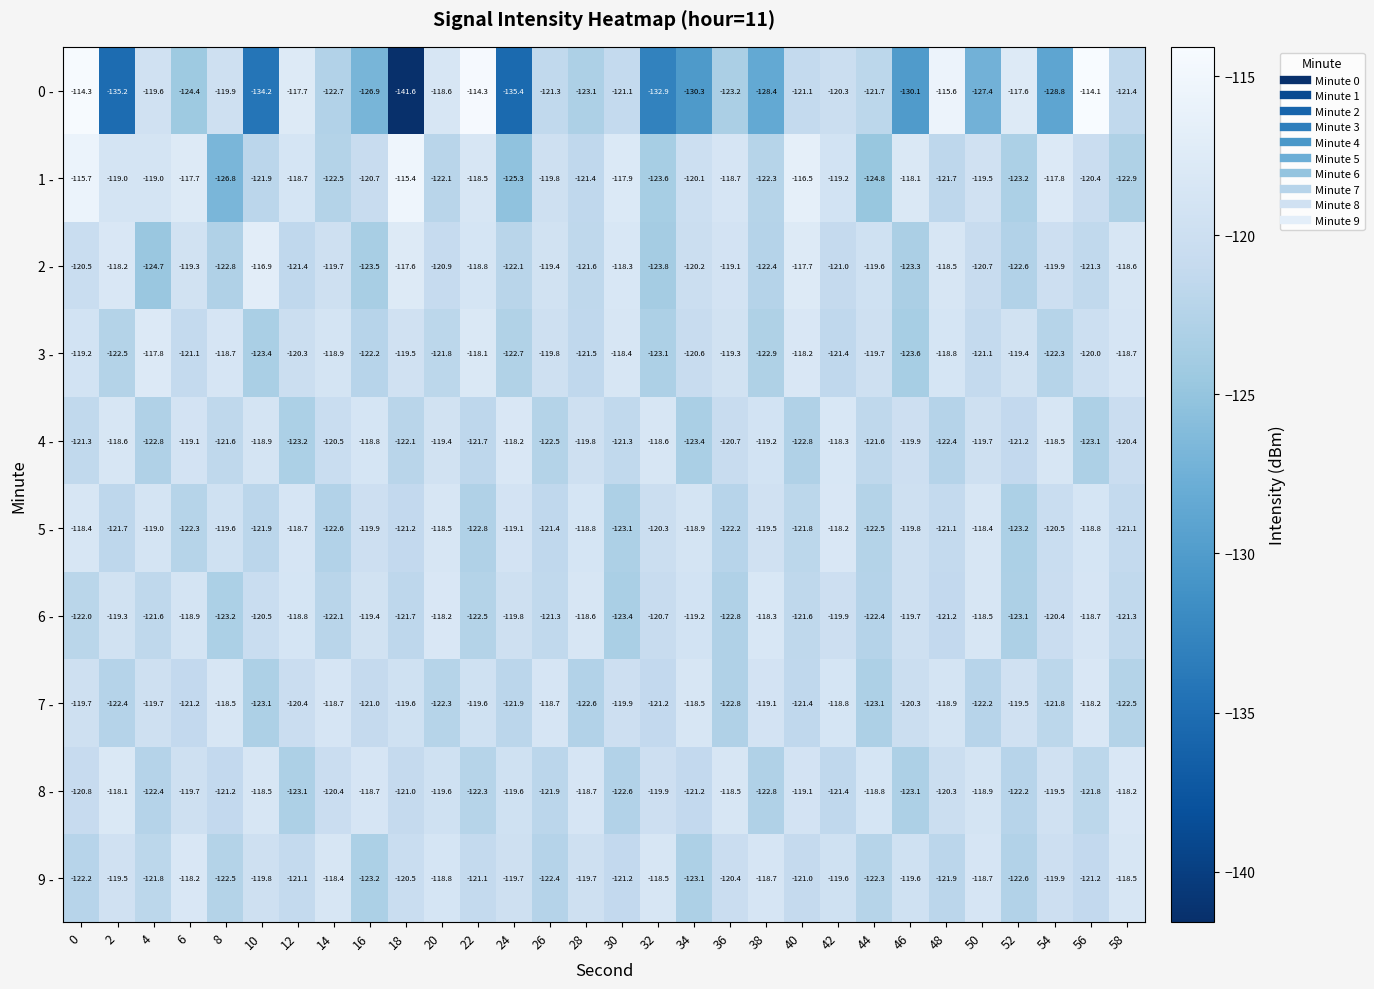

The 0 - series shows -36.0 at 48. True or false?

False